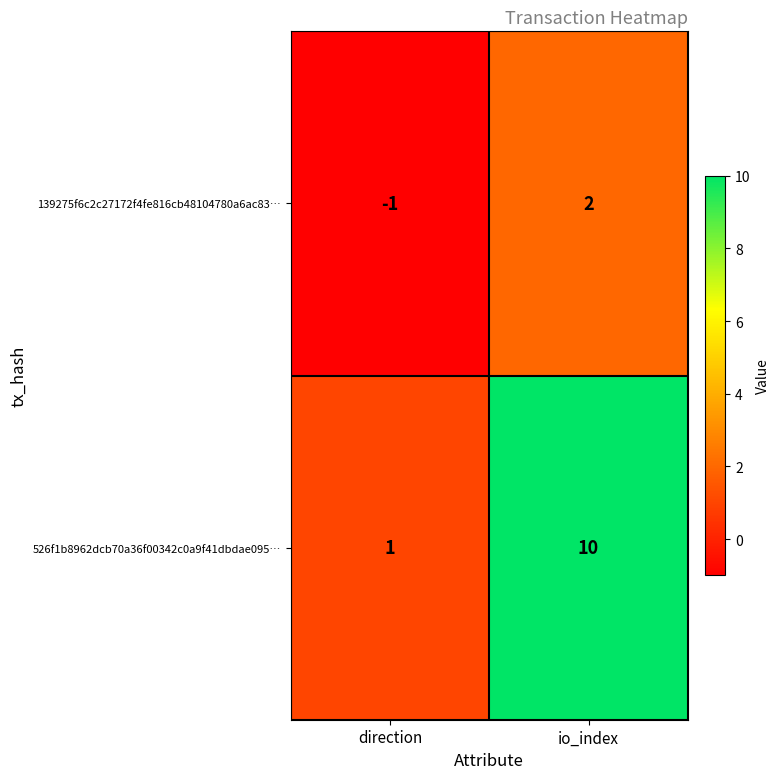

True or false: 139275f6c2c27172f4fe816cb48104780a6ac83… has a value of -1 at direction.

True